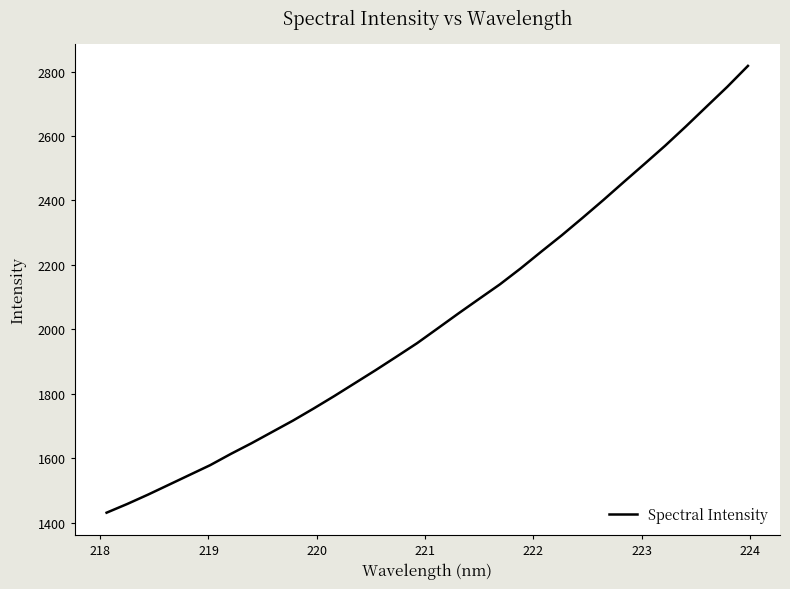

What is the difference between the maximum and minimum values?

1386.6